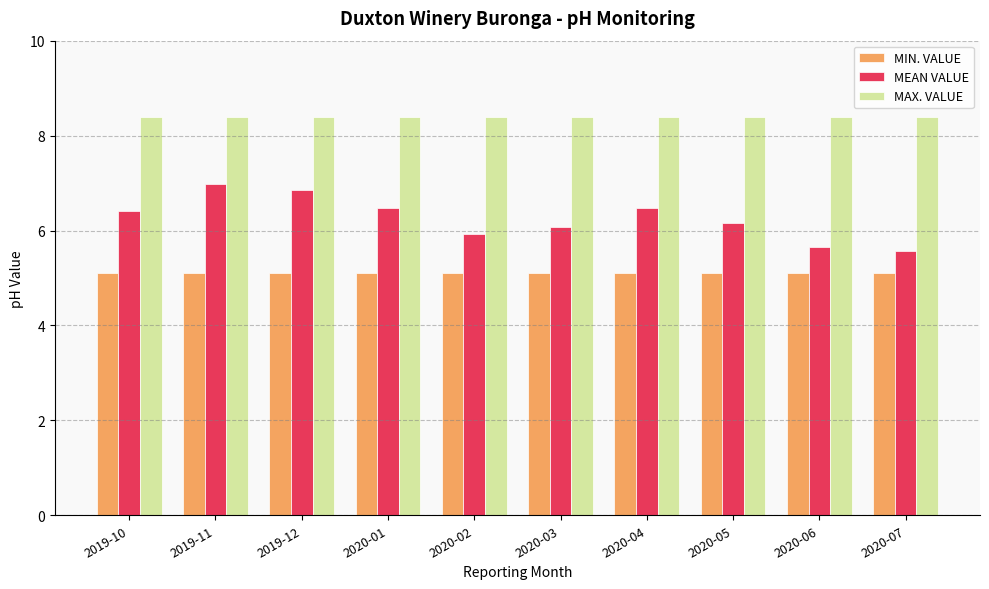

Rank the series by their average value, from lowest to highest.

MIN. VALUE, MEAN VALUE, MAX. VALUE